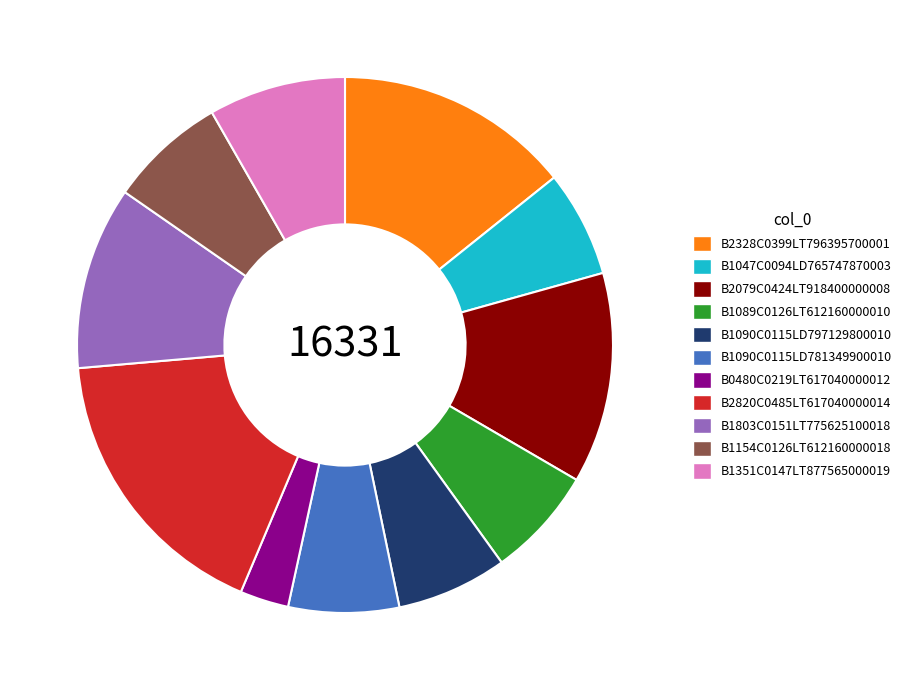

Combined, do B2079C0424LT918400000008 and B1090C0115LD797129800010 account for over 50%?

No